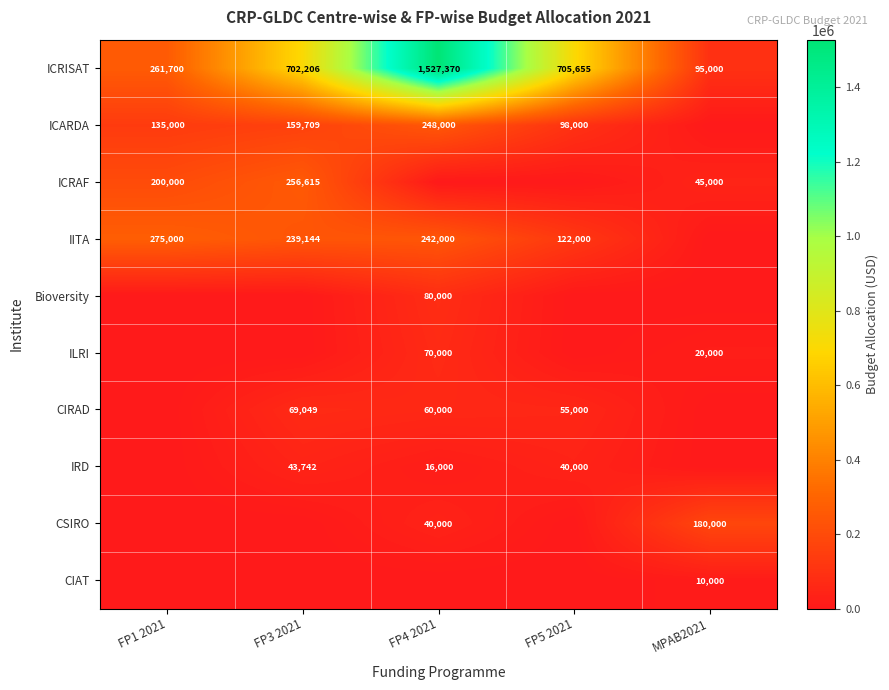

Is it true that ICARDA equals 225487 at FP1 2021?

False